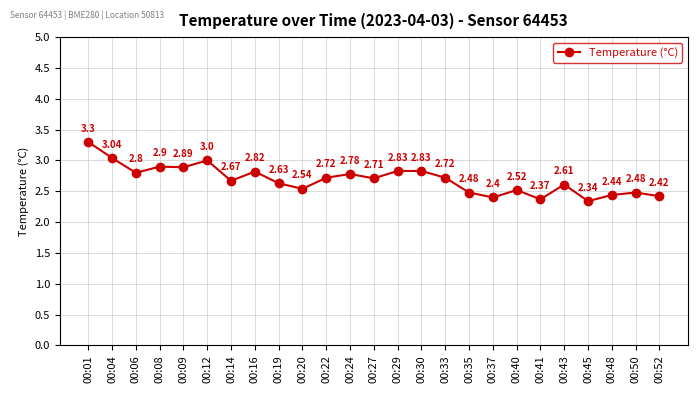

Does the chart have visible grid lines?

Yes